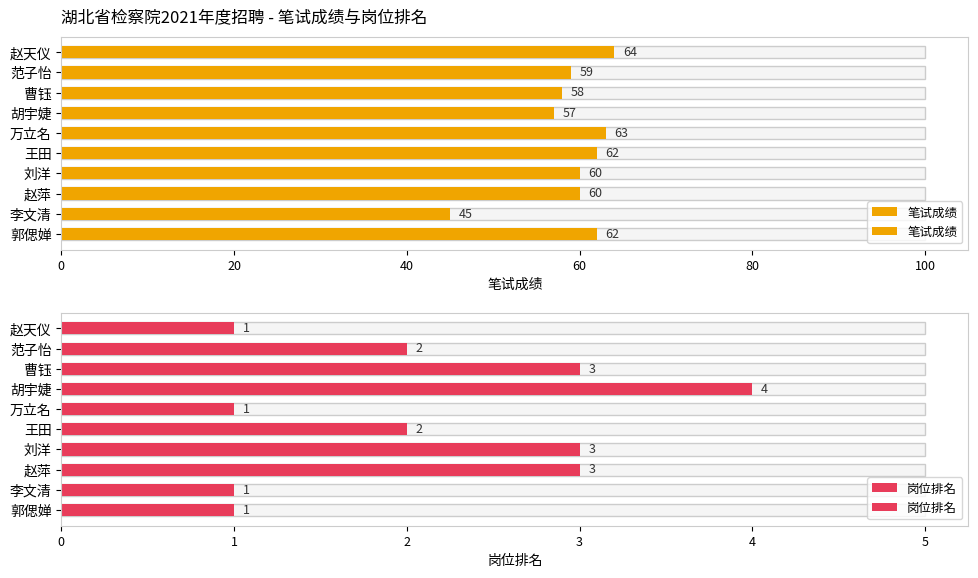

Which series has the largest total across all categories?

笔试成绩